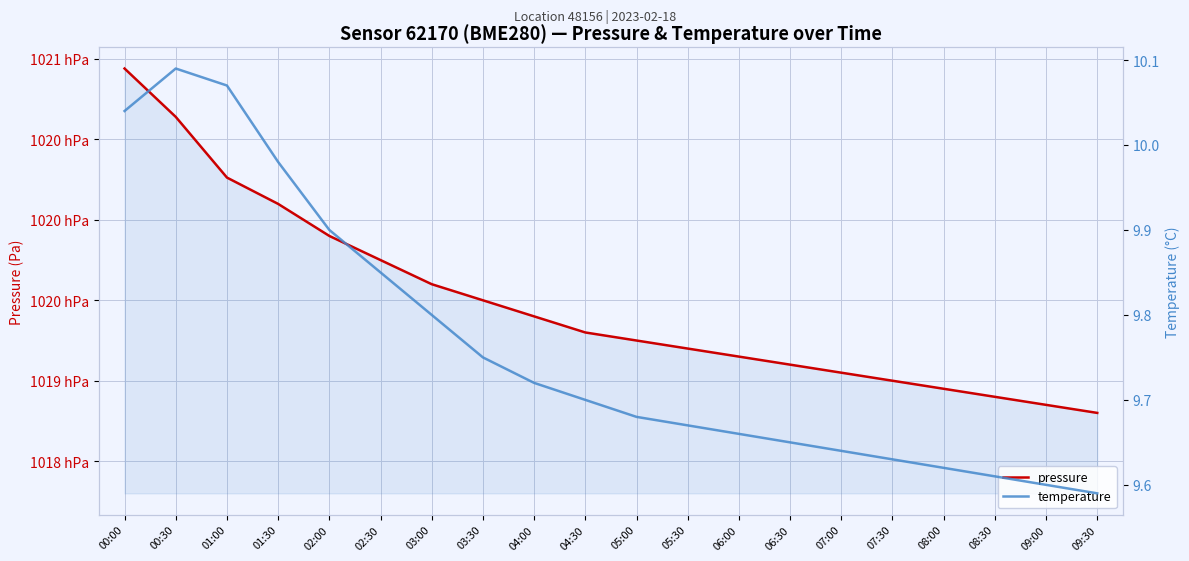

Which series has the largest range (max minus min)?

pressure